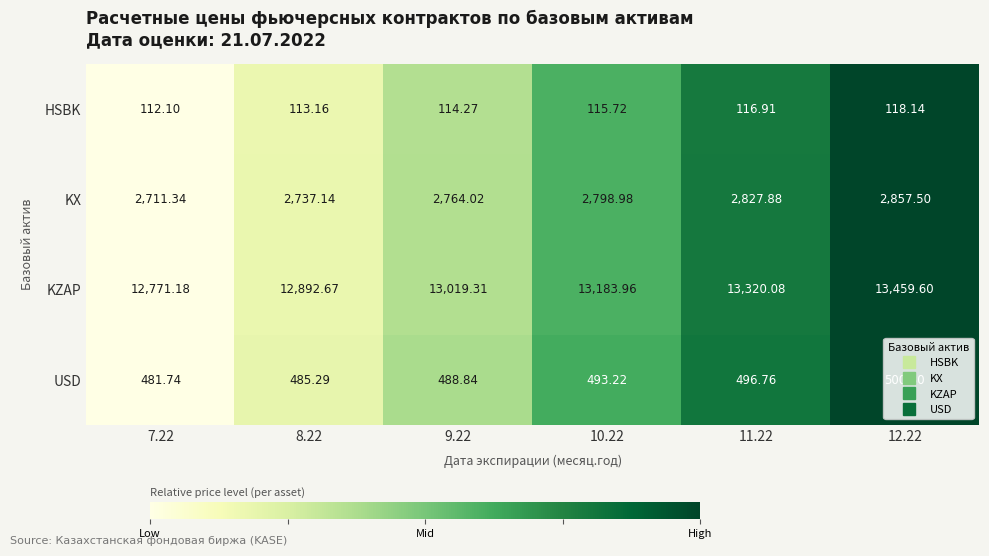

What is the greatest value displayed?

13459.6